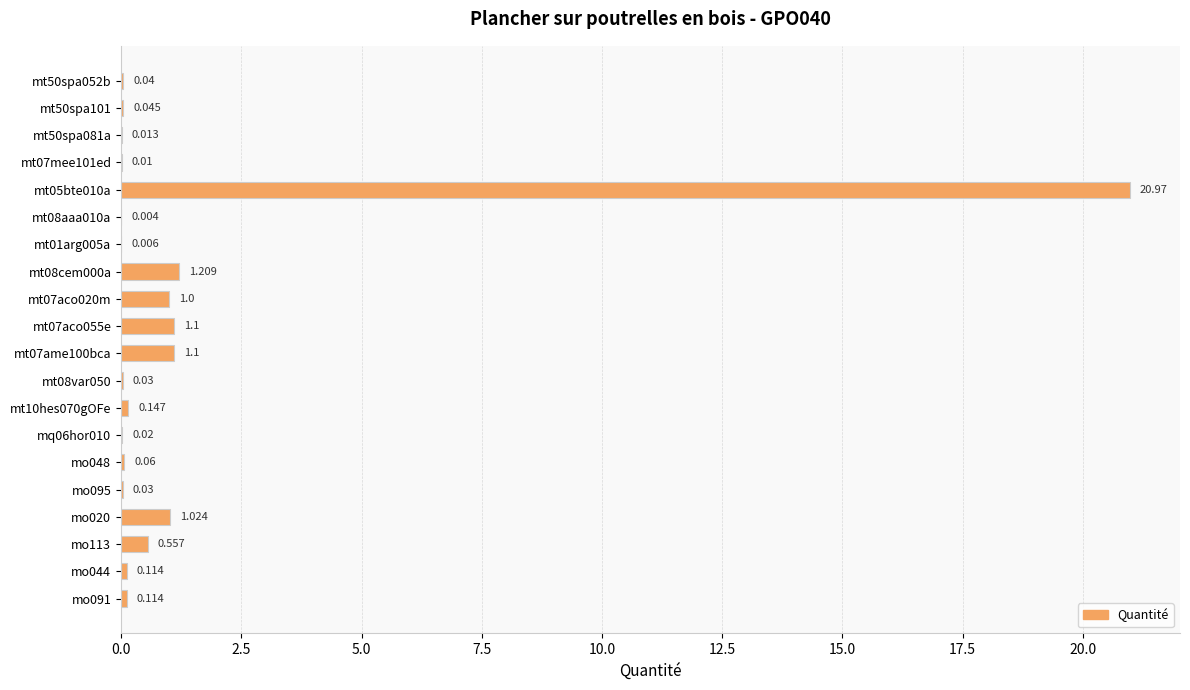

At which category does the chart reach its peak across all series?

mt05bte010a